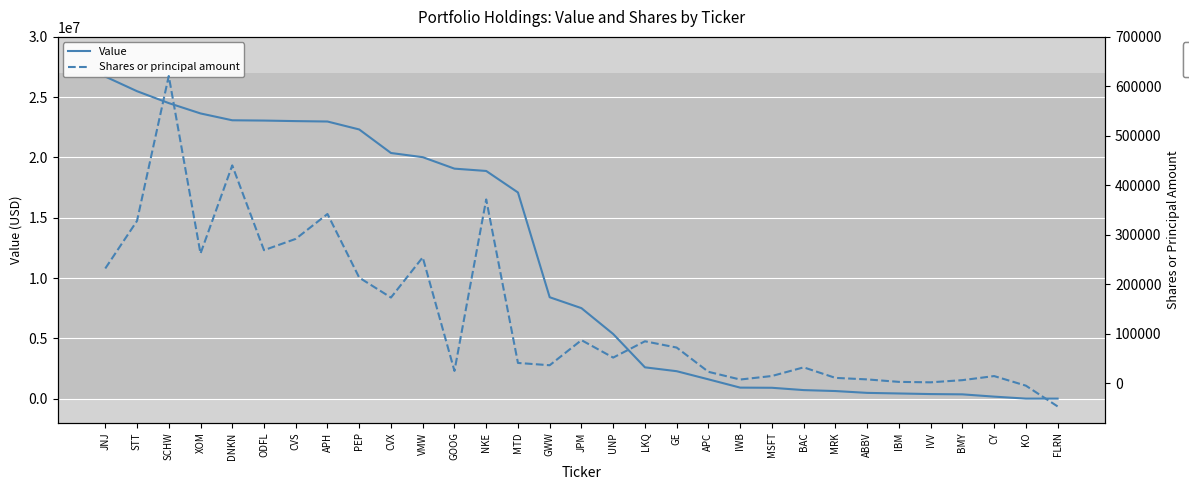

True or false: Value has more than 1 points higher than both neighbors.

False